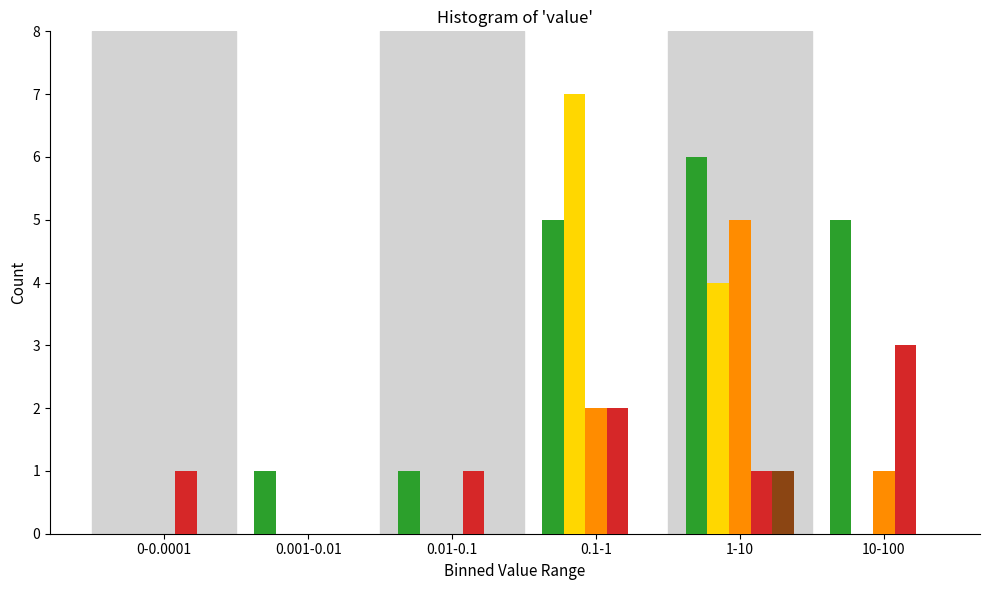

At which category does the chart reach its peak across all series?

0.1-1